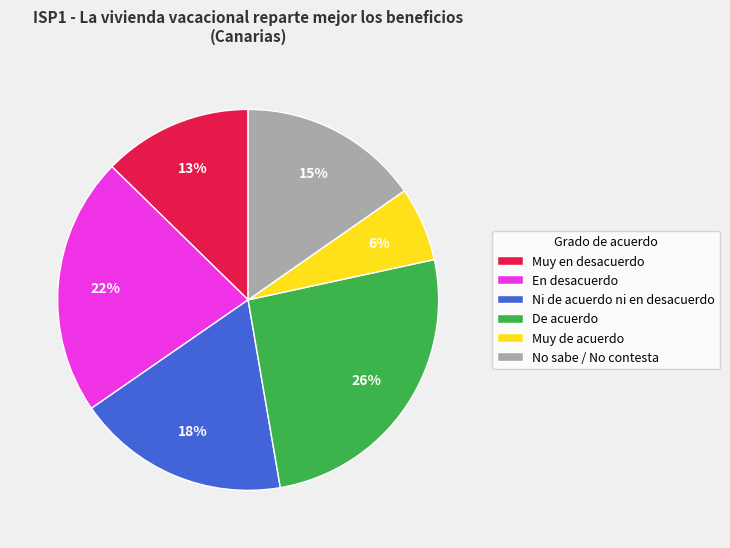

To the nearest percent, what is the average slice percentage?

17%